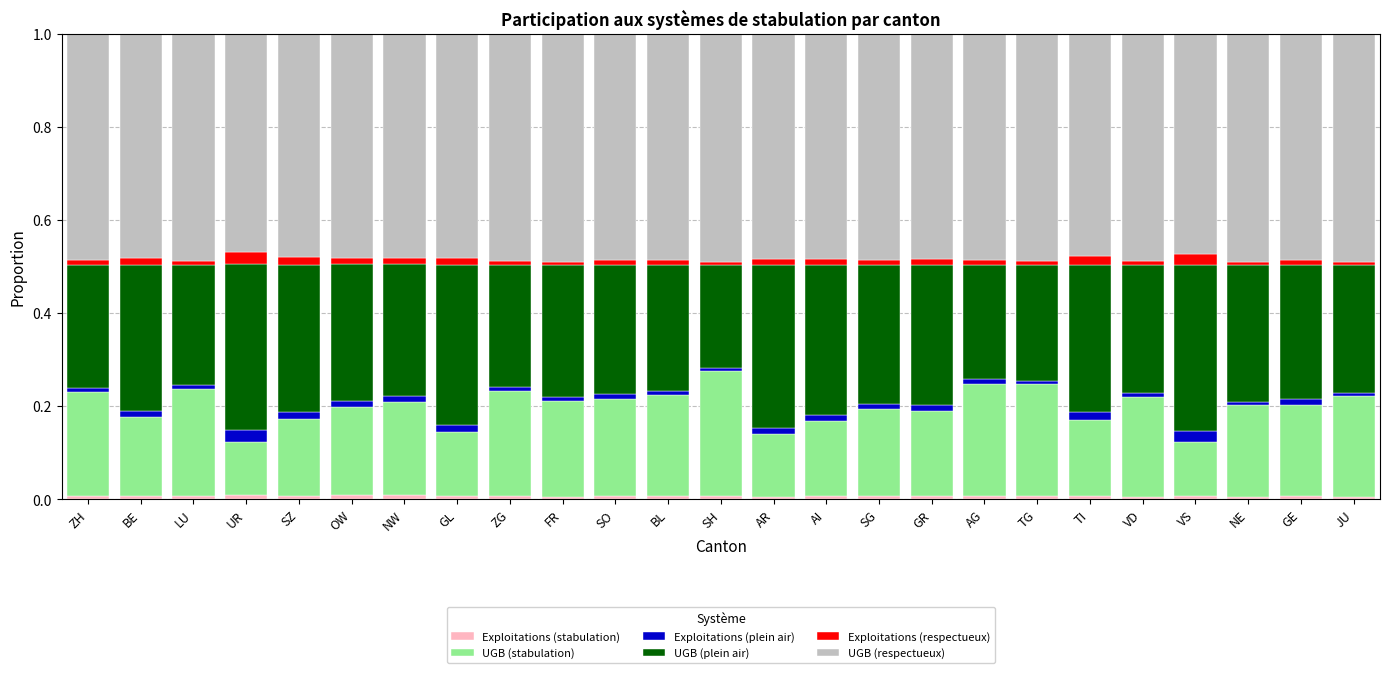

How many bars are there in total?

25